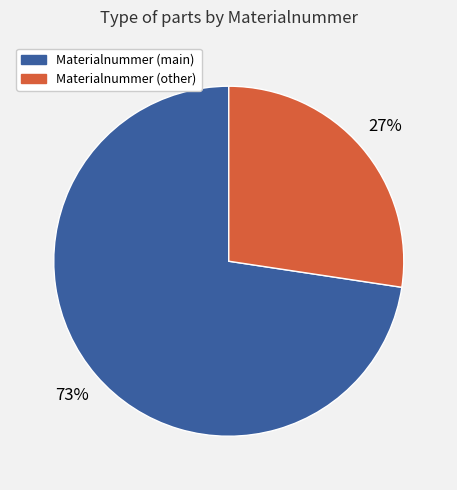

Does any single category account for the majority?

Yes